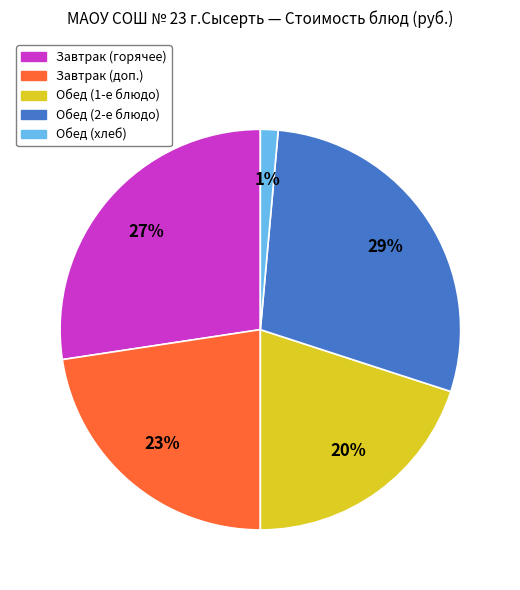

Combined, do Обед (1-е блюдо) and Обед (хлеб) account for over 50%?

No